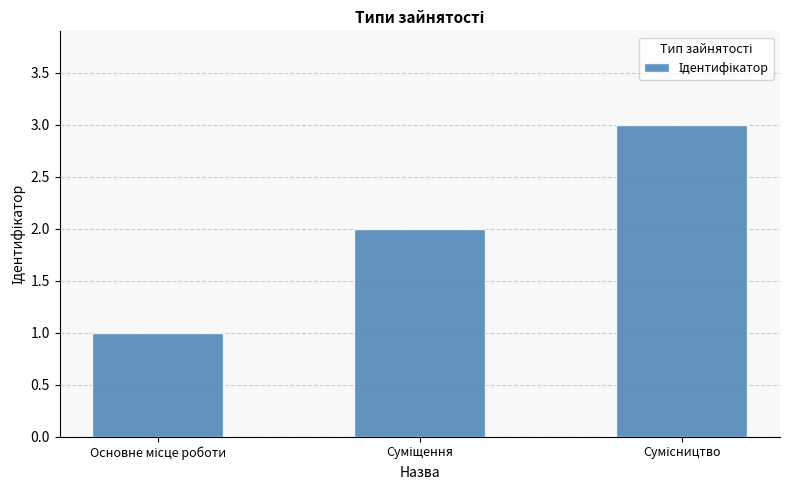

What is the greatest value displayed?

3